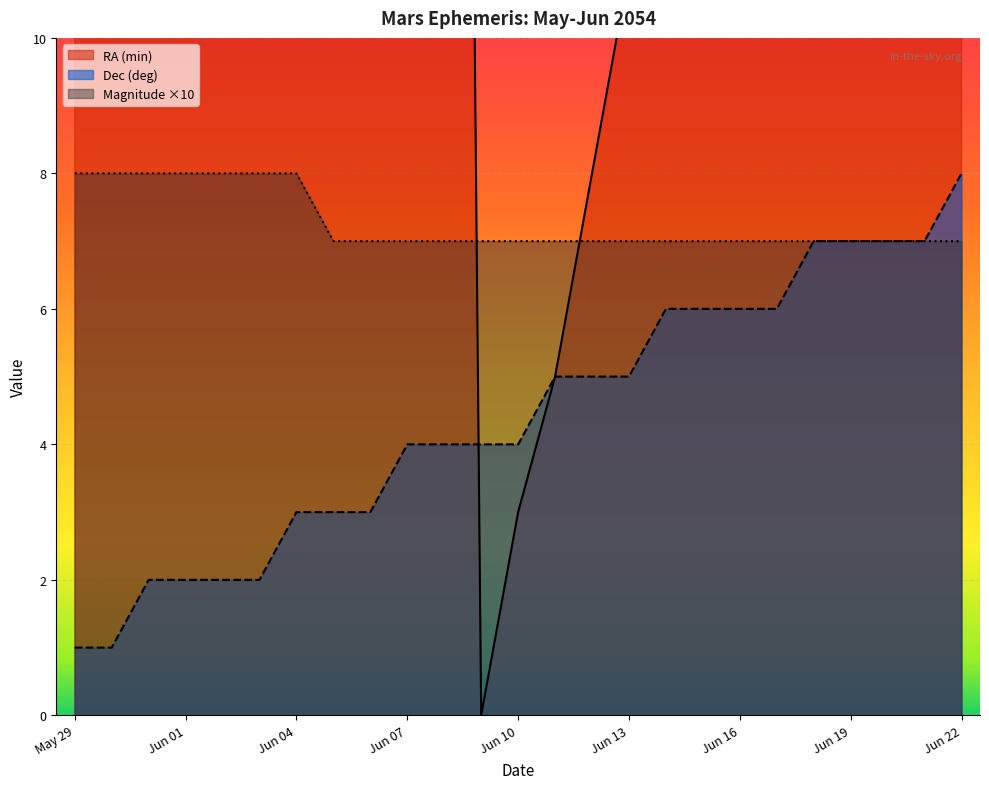

What is the sum of the RA (min) line values at 12 and Jun 01?

35